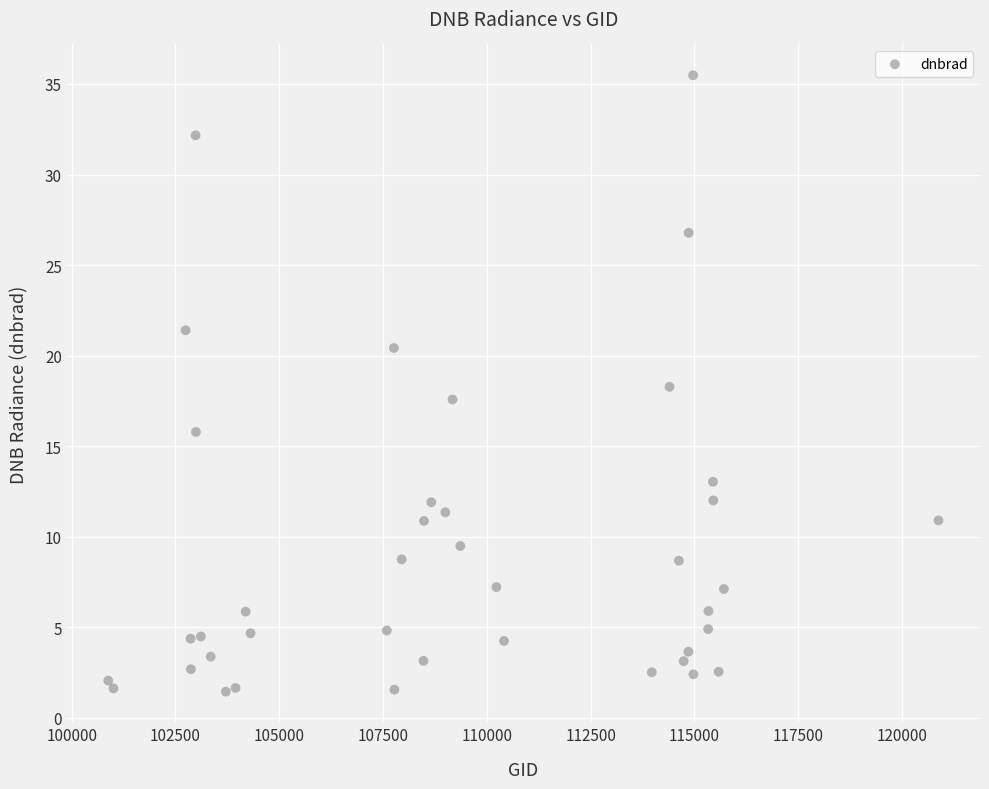

What is the range of Y values (max minus min)?

34.0